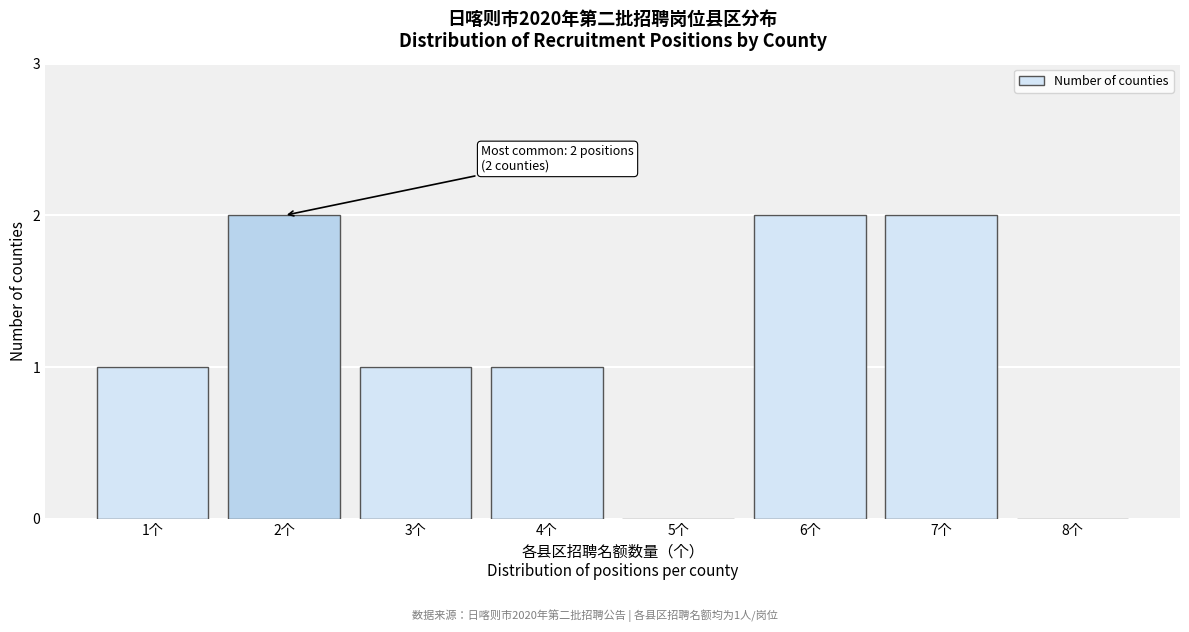

Reading left to right, what are all the values shown in this chart?

1个=1	2个=2	3个=1	4个=1	5个=0	6个=2	7个=2	8个=0